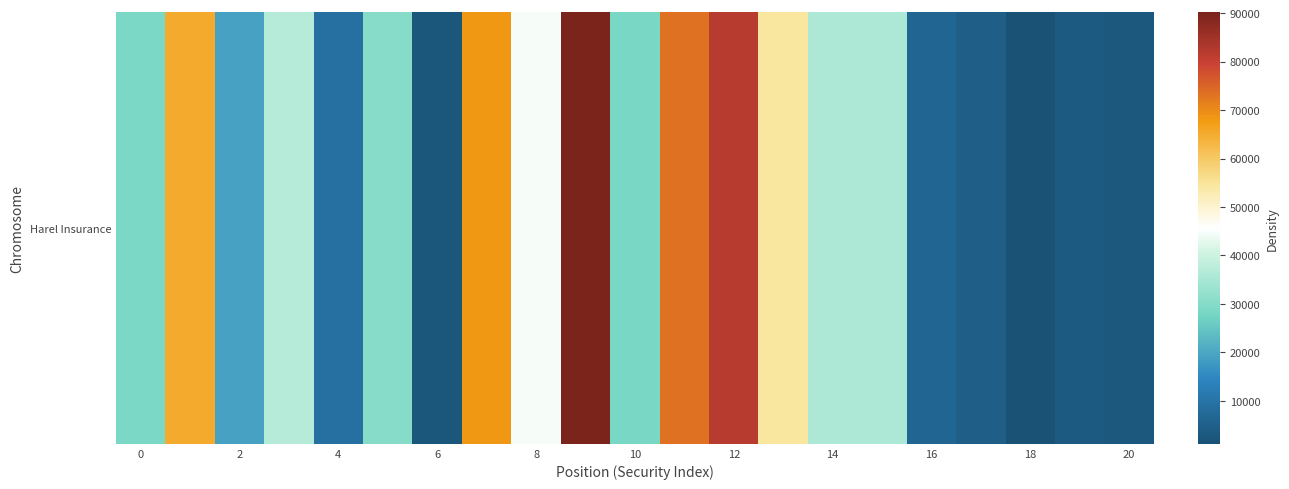

Count the number of categories in the chart.

21